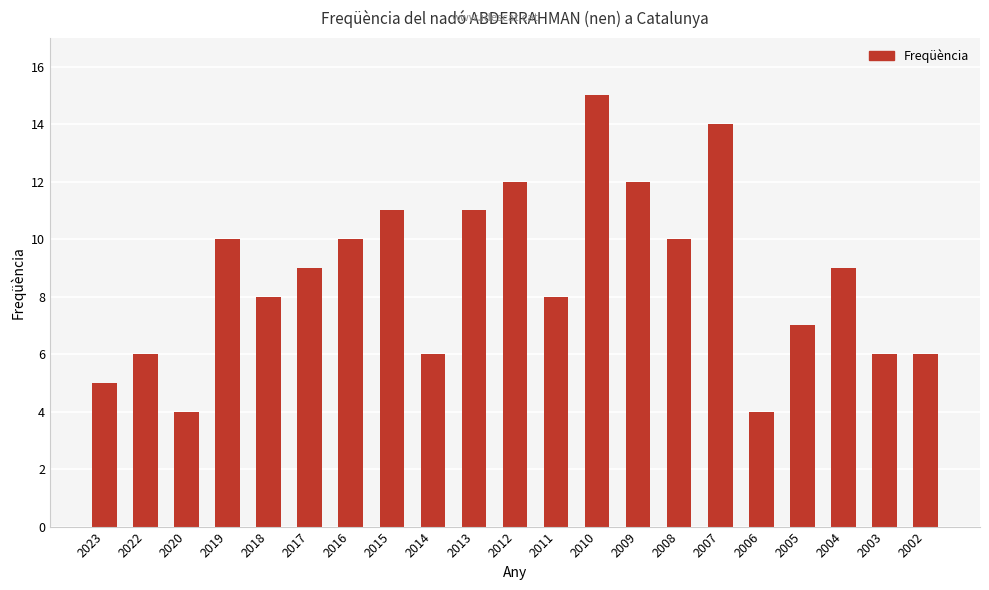

Which has a higher value, 2002 or 2018?

2018